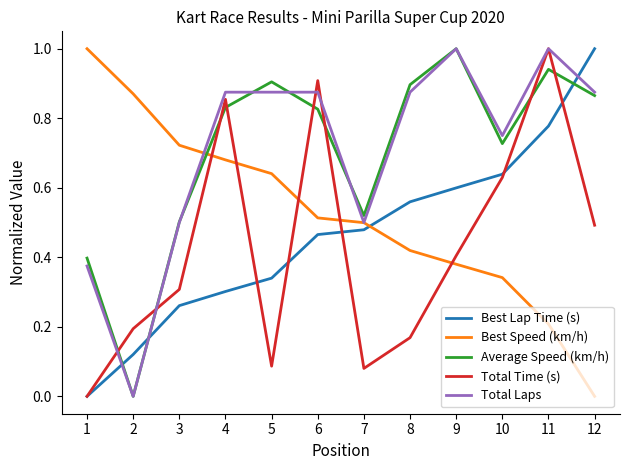

What is the greatest value displayed?

1.0